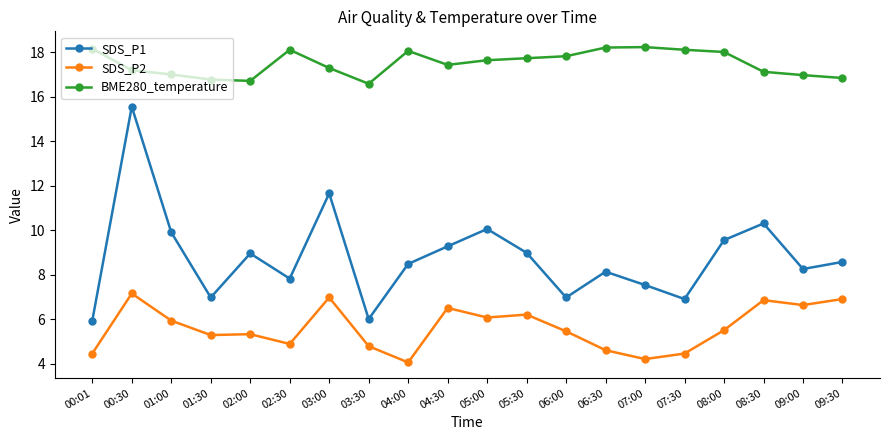

Is the value of SDS_P1 at 09:30 greater than the value of BME280_temperature at 02:00?

No